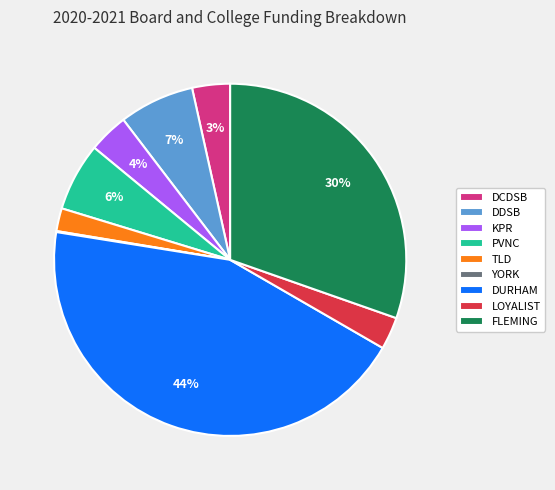

To the nearest percent, what percentage of the pie is DCDSB?

3%